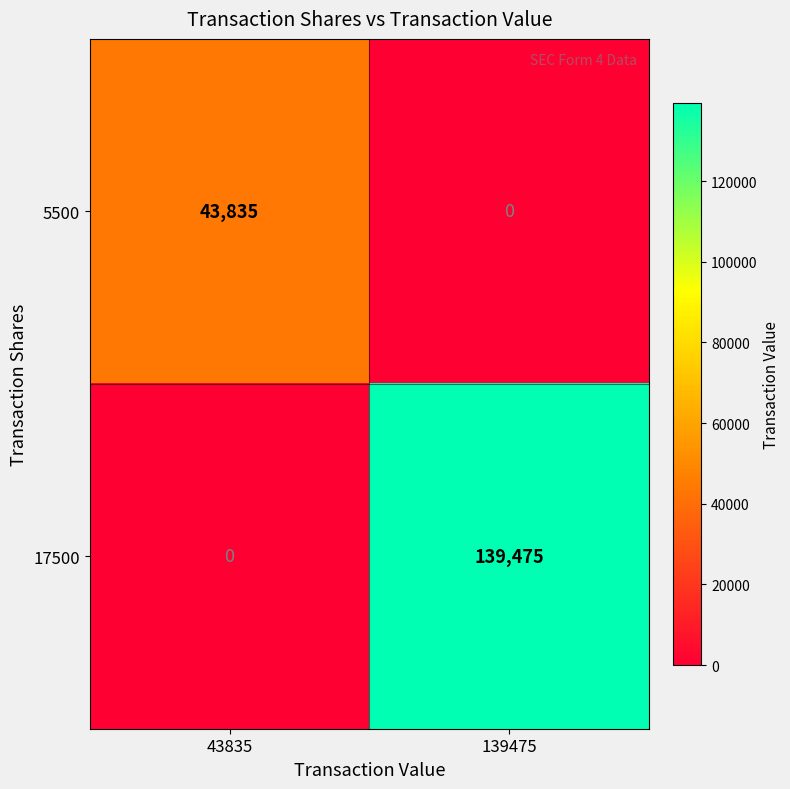

Which category has the highest value across all series?

139475